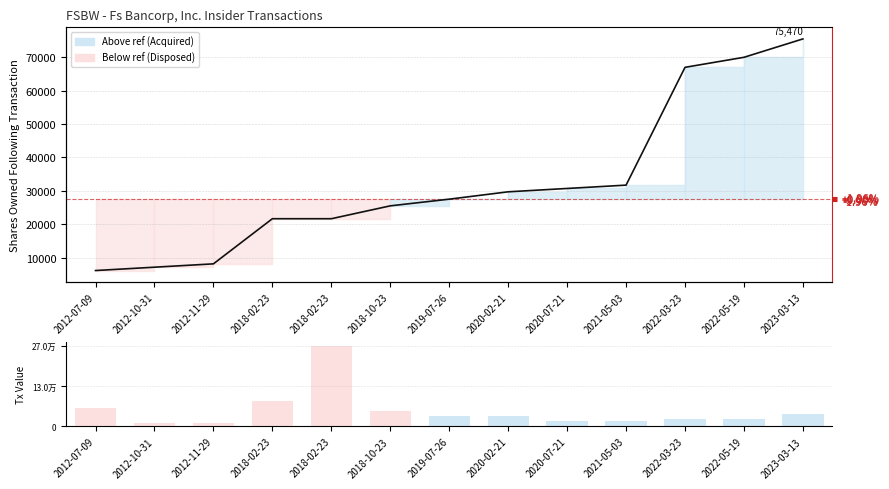

Which has a higher value, 2022-03-23 or 2018-02-23?

2022-03-23